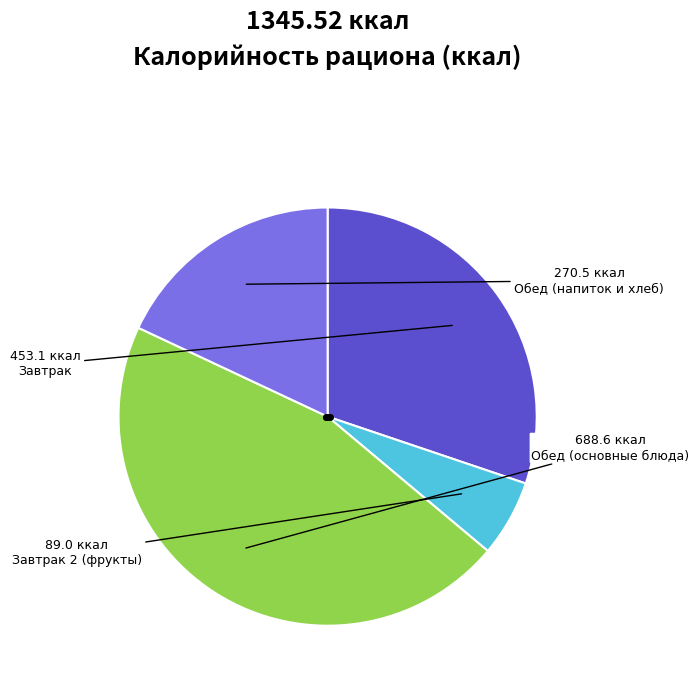

Is there any slice that represents more than half of the pie?

No